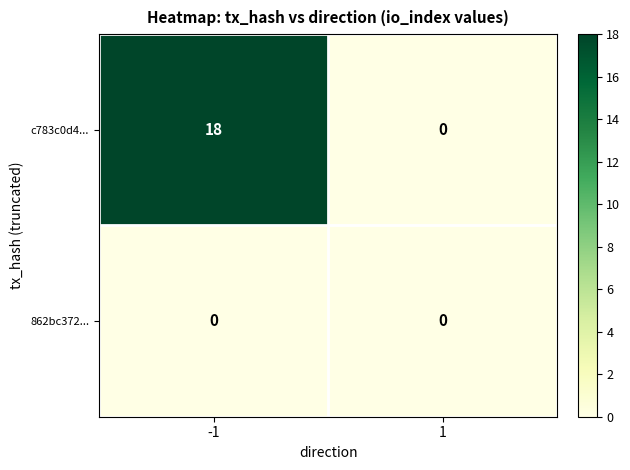

Reading right to left, transcribe all the data shown in this chart.

c783c0d4...: 0	18
862bc372...: 0	0